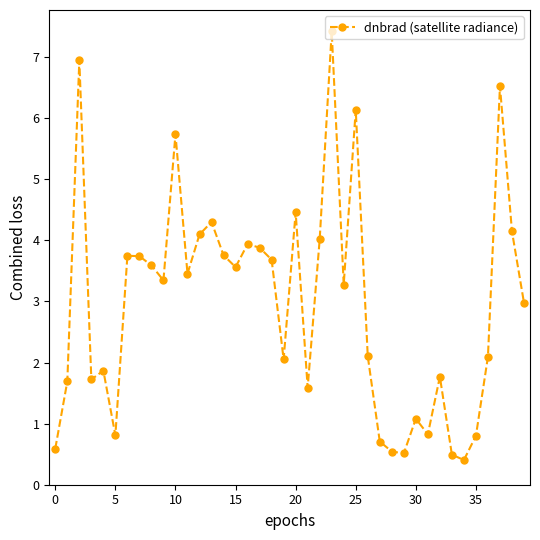

How many series are shown in this chart?

1